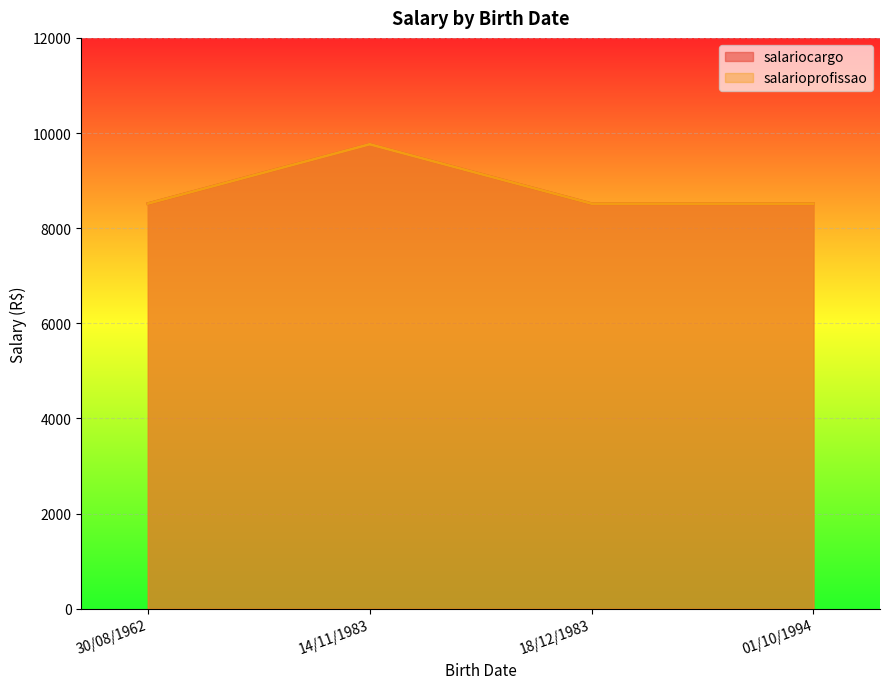

What is the smallest value displayed?

8514.8